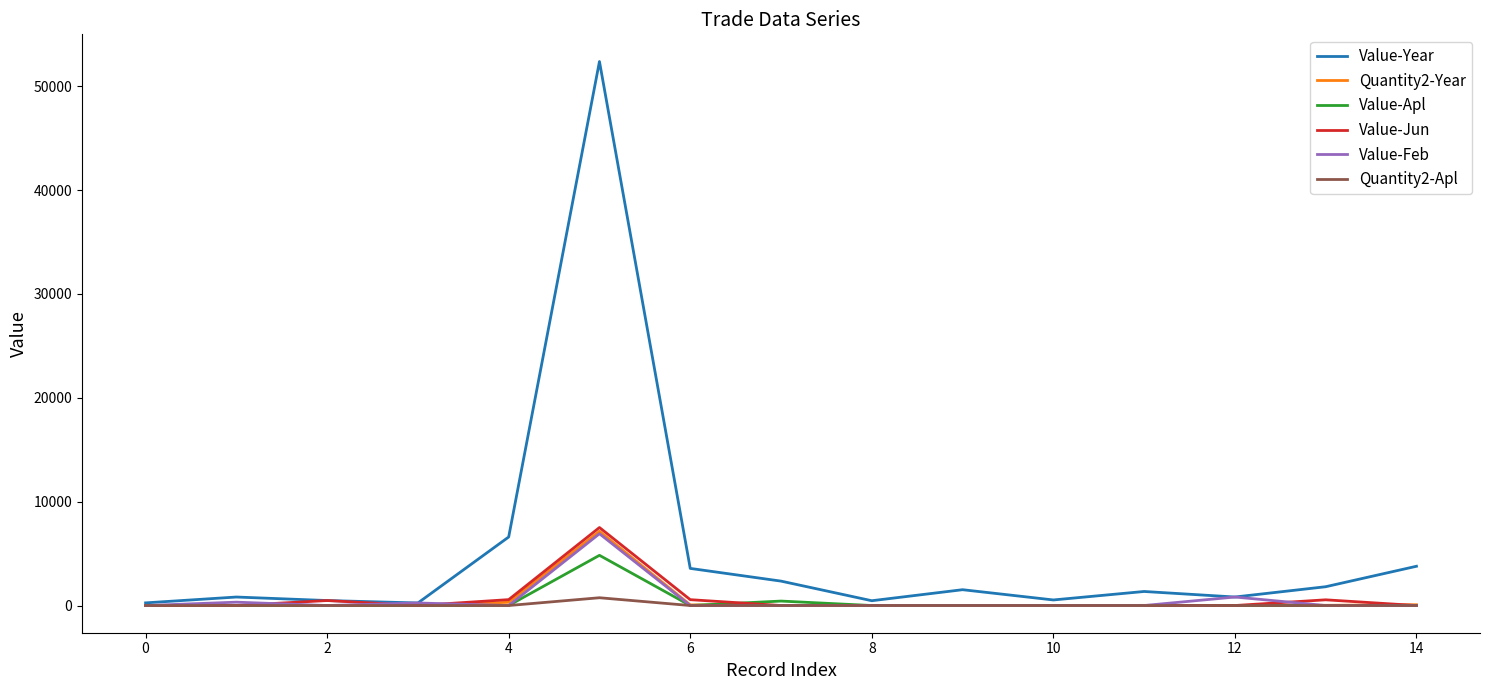

What are all the series names shown in the legend?

Value-Year, Quantity2-Year, Value-Apl, Value-Jun, Value-Feb, Quantity2-Apl